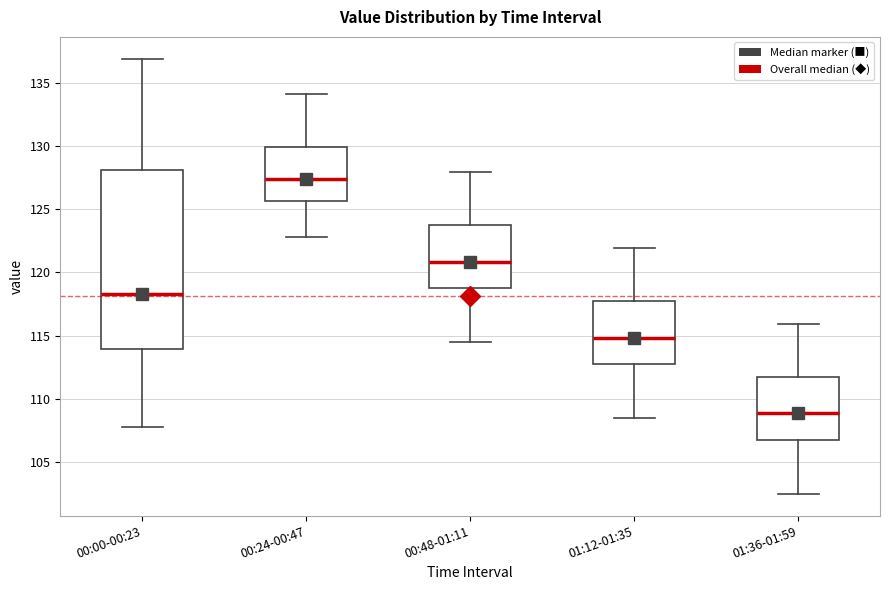

Which box has the highest median line?

00:24-00:47